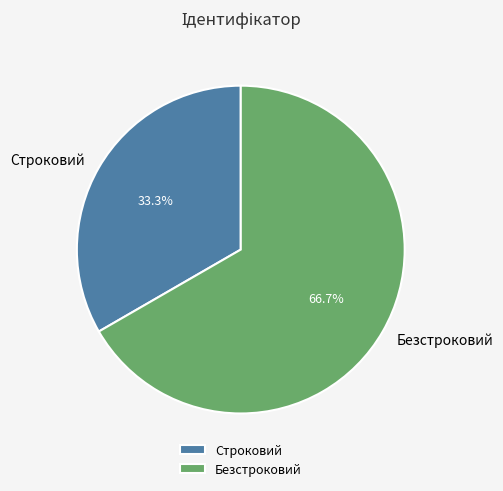

Between Строковий and Безстроковий, which is larger?

Безстроковий